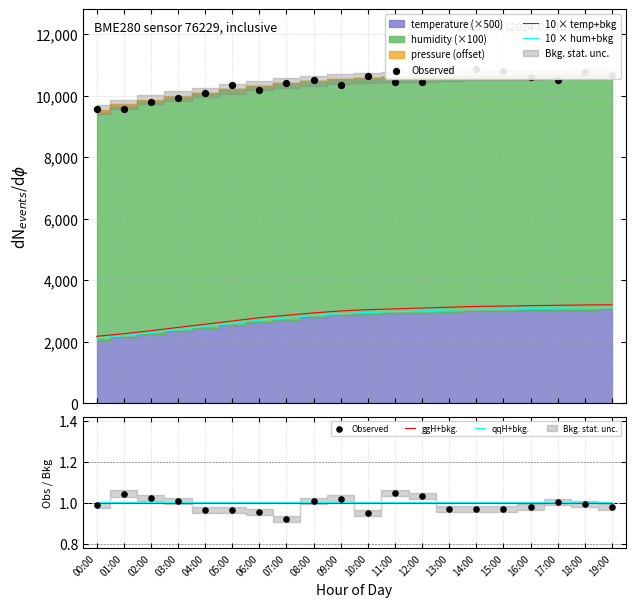

True or false: ggH+bkg. has a value of 1.0 at 18:00.

True